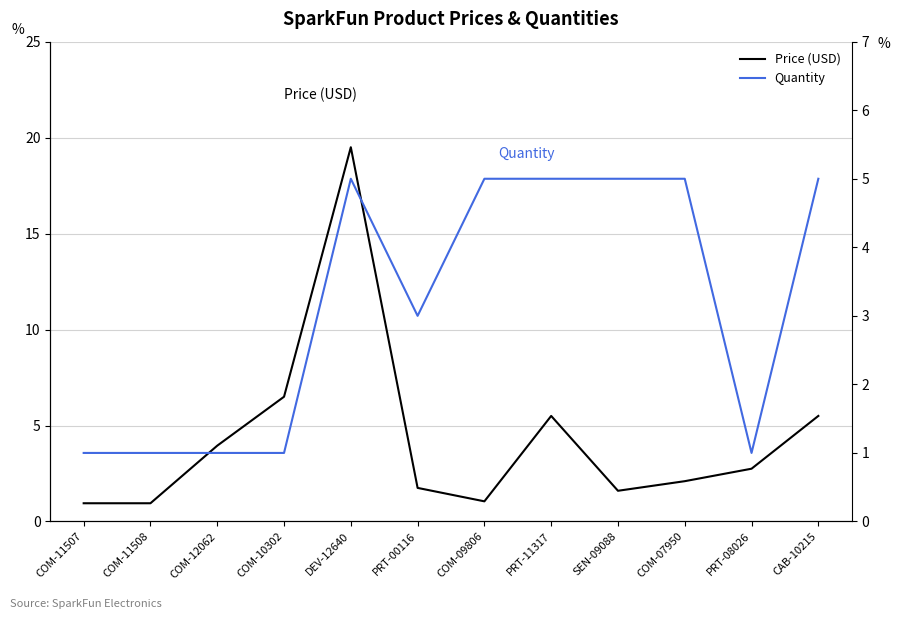

Between COM-11507 and PRT-11317, which is larger?

PRT-11317